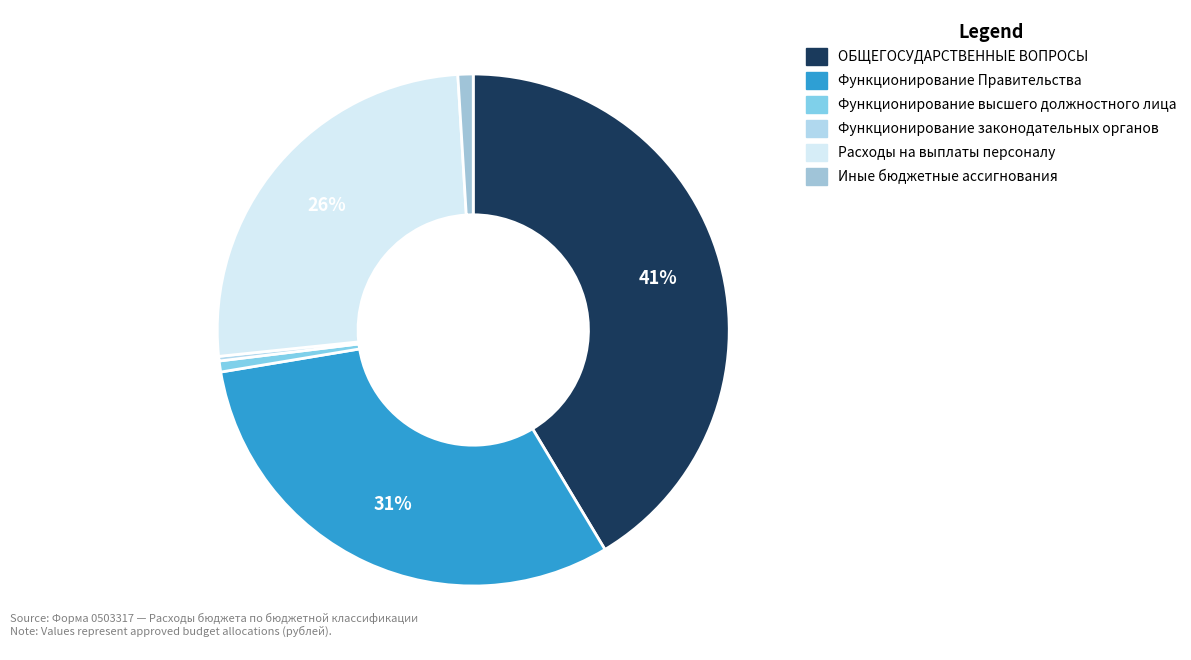

The Иные бюджетные ассигнования slice represents 11% of the pie. True or false?

False